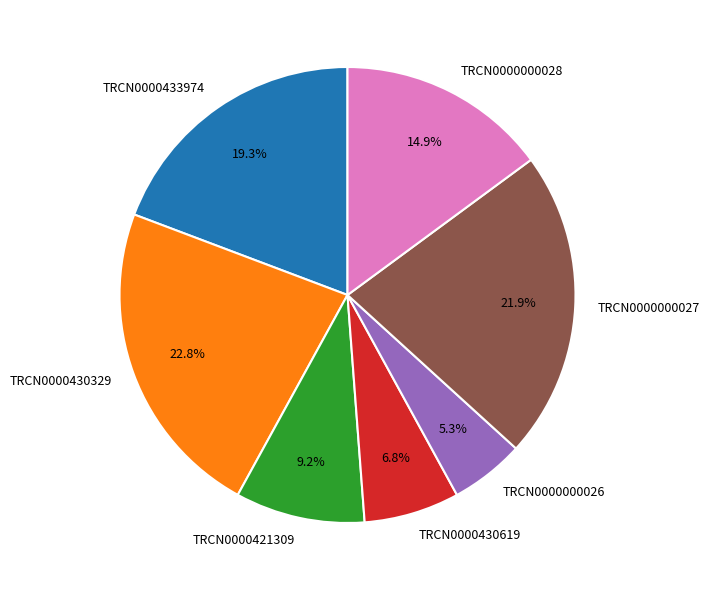

Is it true that TRCN0000430329 is 23% of the pie?

True